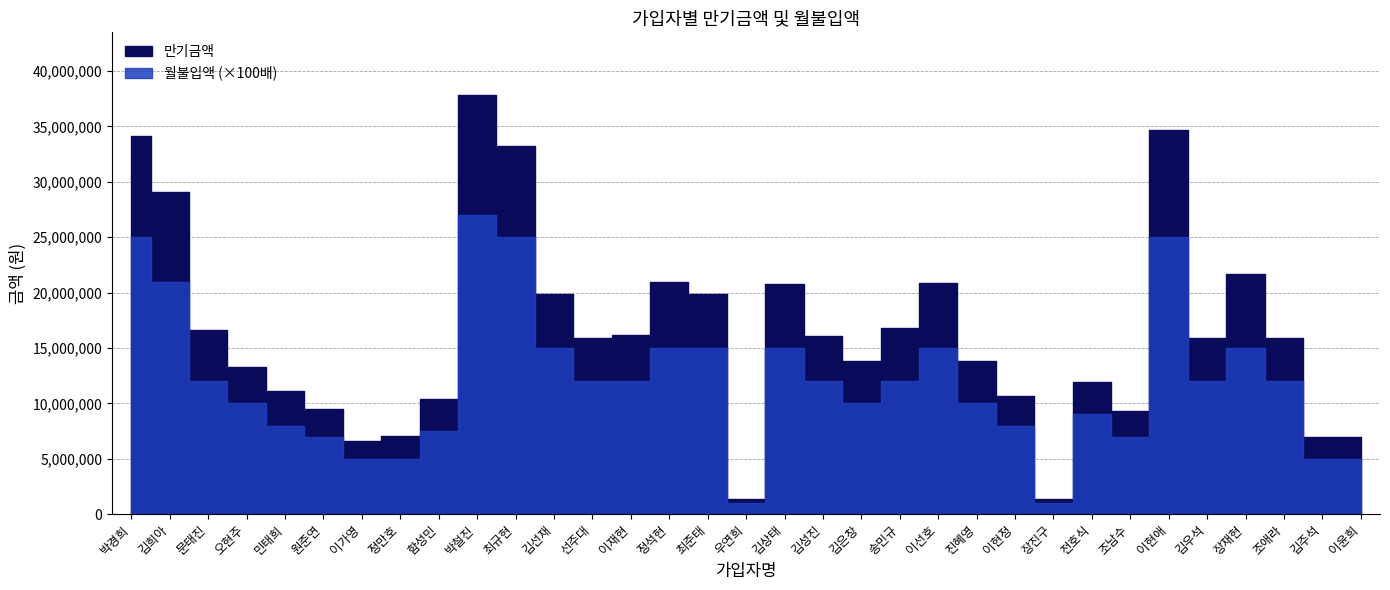

Which category has the lowest value across all series?

우연희